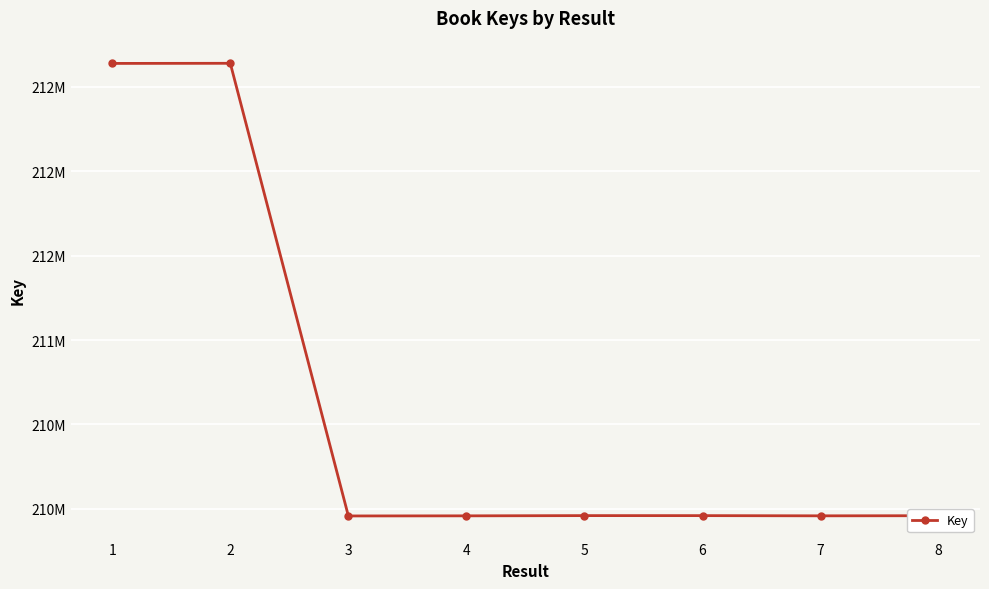

Where does the data first go above 209959562?

1